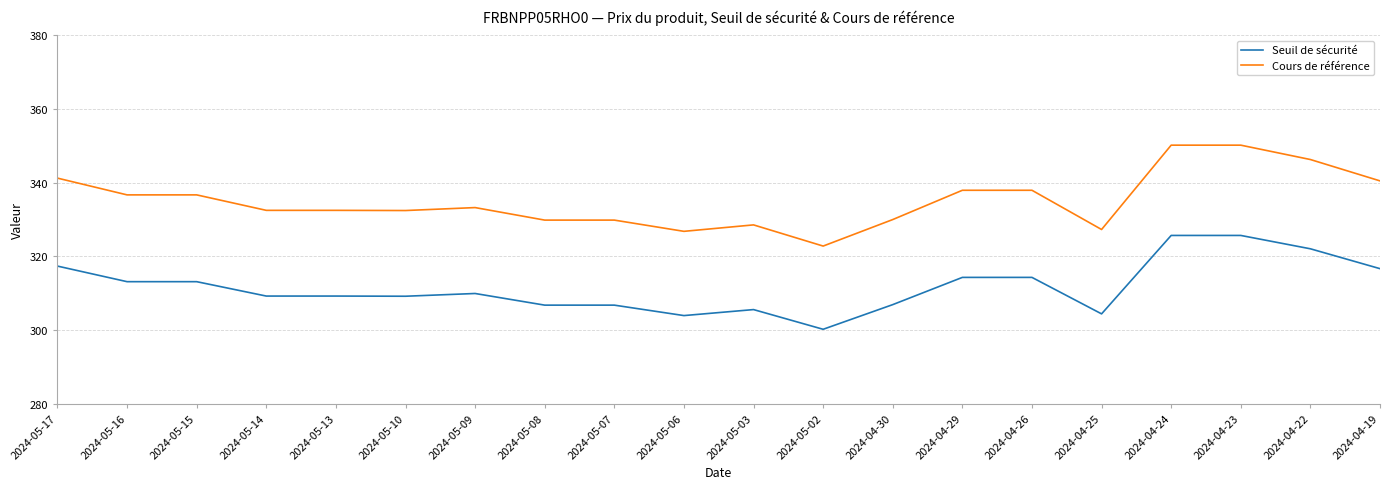

What is the difference between the maximum and minimum values in the Seuil de sécurité series?

25.5